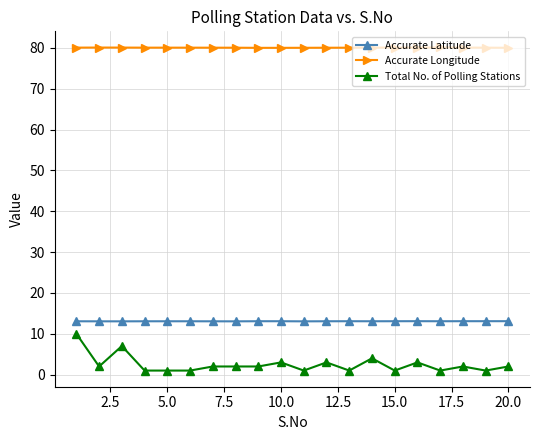

True or false: Total No. of Polling Stations and Accurate Latitude intersect in this chart.

False